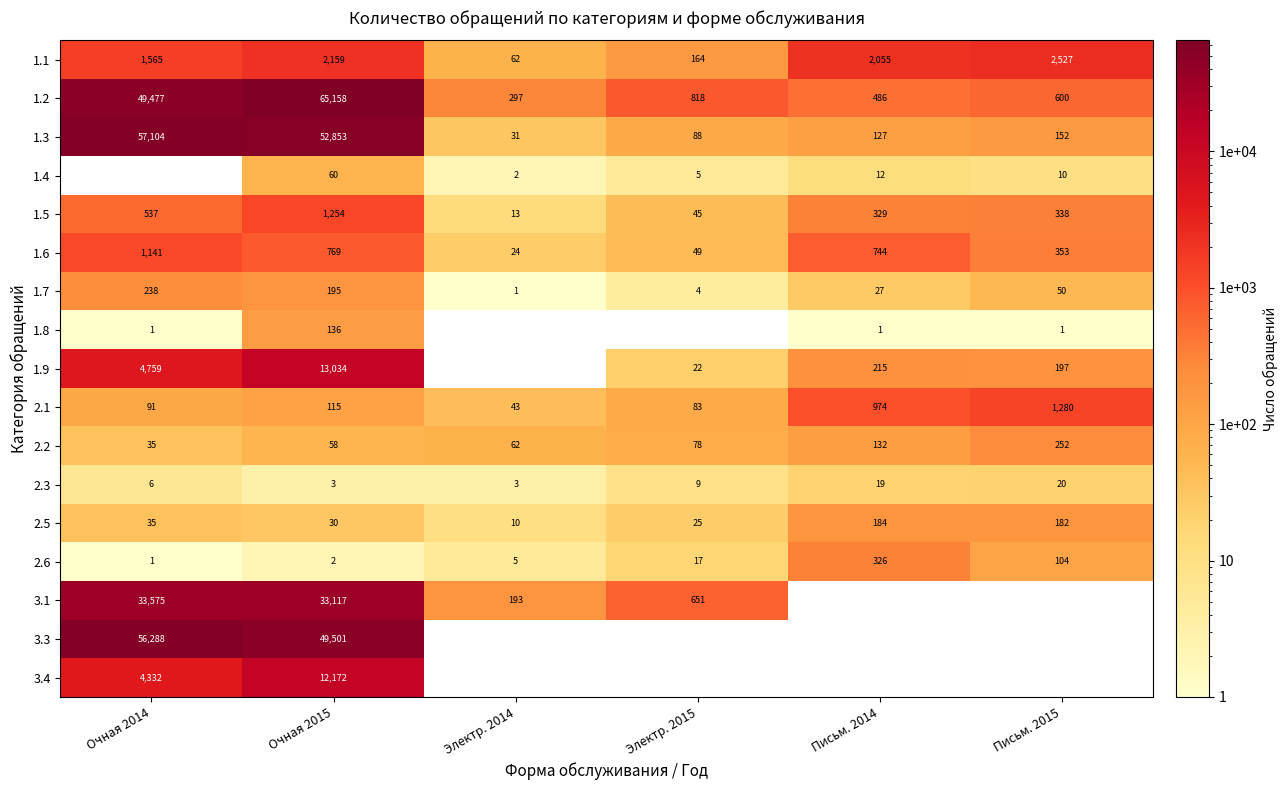

Which label corresponds to the smallest value in the chart?

Электр. 2014